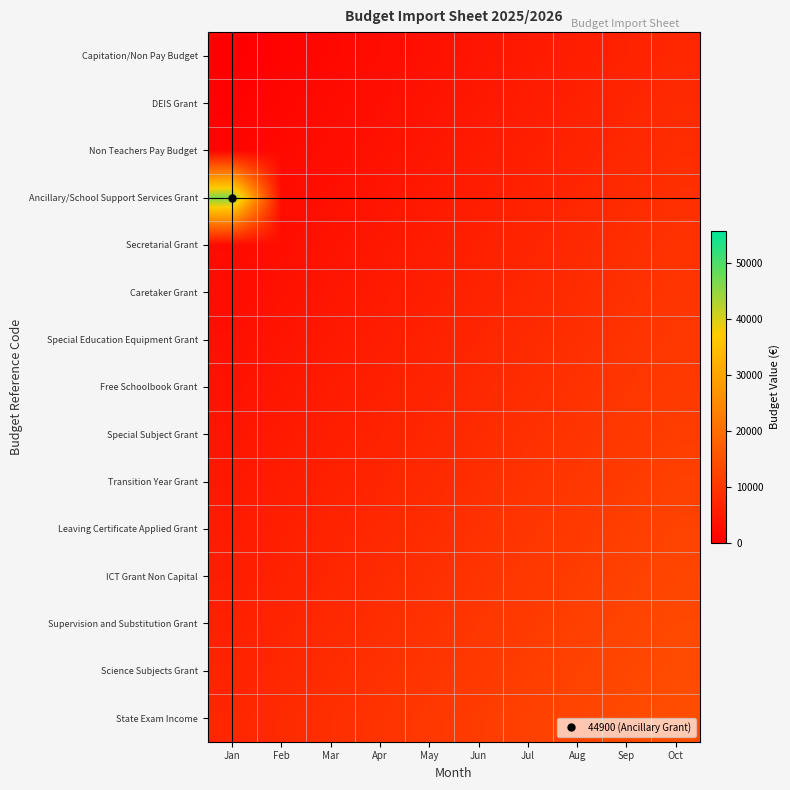

Reading right to left, transcribe all the data shown in this chart.

Capitation/Non Pay Budget: Oct=7200	Sep=6400	Aug=5600	Jul=4800	Jun=4000	May=3200	Apr=2400	Mar=1600	Feb=800	Jan=0
DEIS Grant: Oct=7700	Sep=6900	Aug=6100	Jul=5300	Jun=4500	May=3700	Apr=2900	Mar=2100	Feb=1300	Jan=500
Non Teachers Pay Budget: Oct=8200	Sep=7400	Aug=6600	Jul=5800	Jun=5000	May=4200	Apr=3400	Mar=2600	Feb=1800	Jan=1000
Ancillary/School Support Services Grant: Oct=8700	Sep=7900	Aug=7100	Jul=6300	Jun=5500	May=4700	Apr=3900	Mar=3100	Feb=2300	Jan=46400
Secretarial Grant: Oct=9200	Sep=8400	Aug=7600	Jul=6800	Jun=6000	May=5200	Apr=4400	Mar=3600	Feb=2800	Jan=2000
Caretaker Grant: Oct=9700	Sep=8900	Aug=8100	Jul=7300	Jun=6500	May=5700	Apr=4900	Mar=4100	Feb=3300	Jan=2500
Special Education Equipment Grant: Oct=10200	Sep=9400	Aug=8600	Jul=7800	Jun=7000	May=6200	Apr=5400	Mar=4600	Feb=3800	Jan=3000
Free Schoolbook Grant: Oct=10700	Sep=9900	Aug=9100	Jul=8300	Jun=7500	May=6700	Apr=5900	Mar=5100	Feb=4300	Jan=3500
Special Subject Grant: Oct=11200	Sep=10400	Aug=9600	Jul=8800	Jun=8000	May=7200	Apr=6400	Mar=5600	Feb=4800	Jan=4000
Transition Year Grant: Oct=11700	Sep=10900	Aug=10100	Jul=9300	Jun=8500	May=7700	Apr=6900	Mar=6100	Feb=5300	Jan=4500
Leaving Certificate Applied Grant: Oct=12200	Sep=11400	Aug=10600	Jul=9800	Jun=9000	May=8200	Apr=7400	Mar=6600	Feb=5800	Jan=5000
ICT Grant Non Capital: Oct=12700	Sep=11900	Aug=11100	Jul=10300	Jun=9500	May=8700	Apr=7900	Mar=7100	Feb=6300	Jan=5500
Supervision and Substitution Grant: Oct=13200	Sep=12400	Aug=11600	Jul=10800	Jun=10000	May=9200	Apr=8400	Mar=7600	Feb=6800	Jan=6000
Science Subjects Grant: Oct=13700	Sep=12900	Aug=12100	Jul=11300	Jun=10500	May=9700	Apr=8900	Mar=8100	Feb=7300	Jan=6500
State Exam Income: Oct=14200	Sep=13400	Aug=12600	Jul=11800	Jun=11000	May=10200	Apr=9400	Mar=8600	Feb=7800	Jan=7000